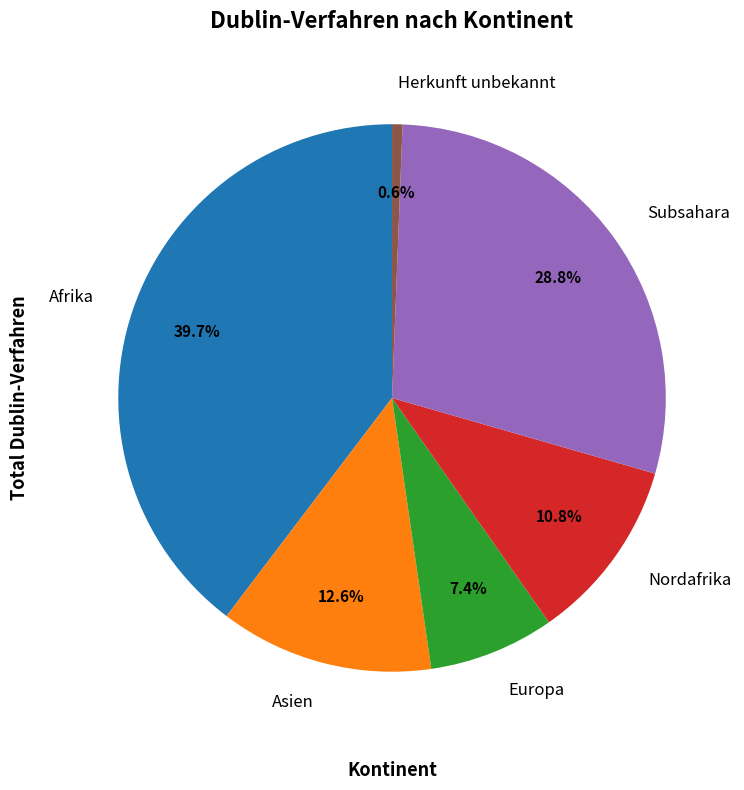

How many slices are in this pie chart?

6